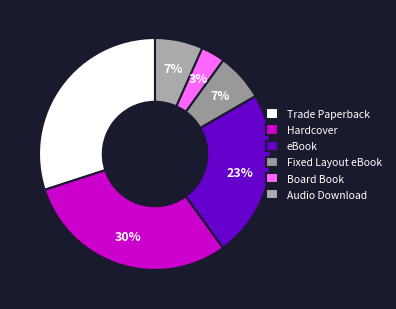

Rank the categories by value from highest to lowest.

Trade Paperback, Hardcover, eBook, Fixed Layout eBook, Audio Download, Board Book